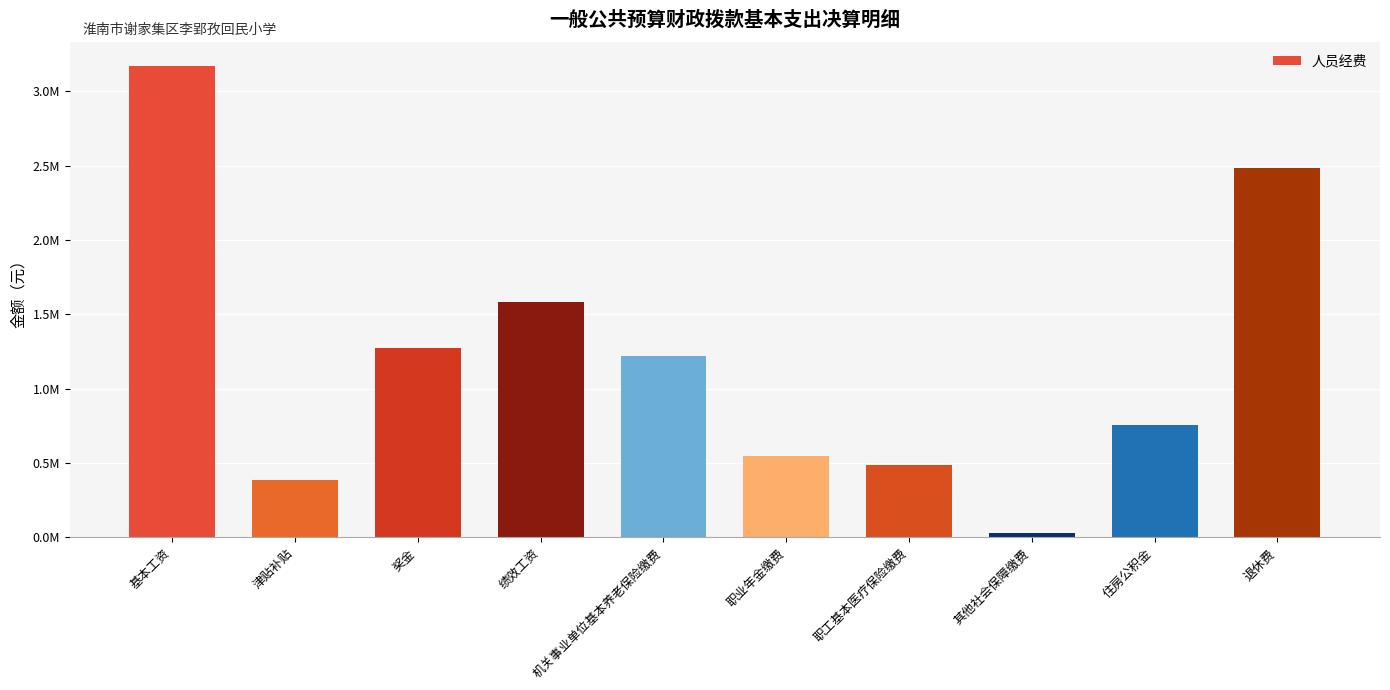

True or false: the data shows 386059.0 at 津贴补贴.

True